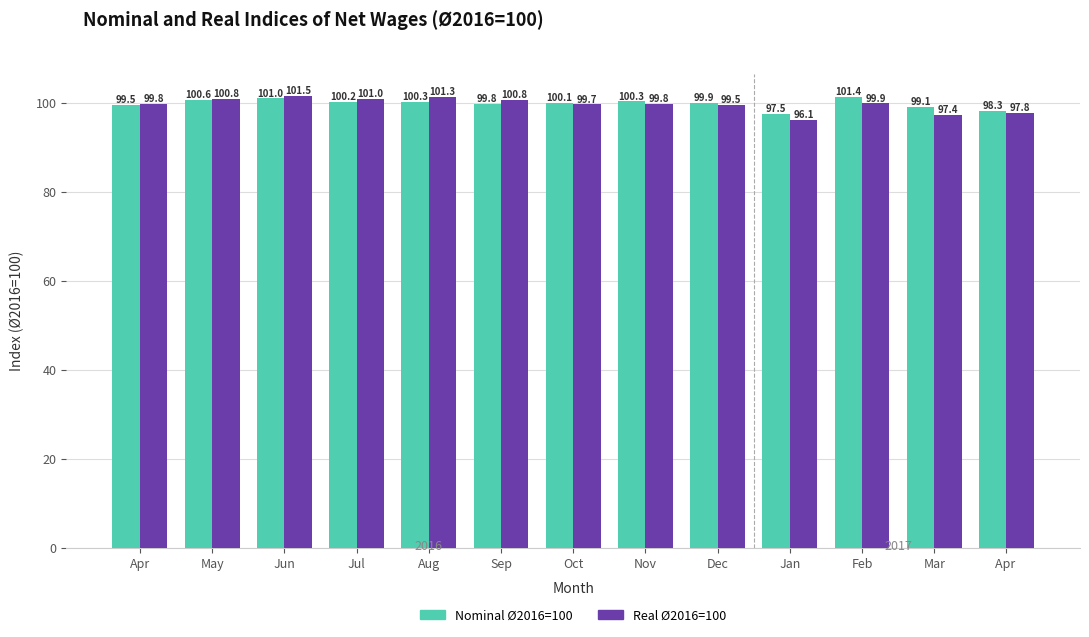

Which series has the largest total across all categories?

Nominal Ø2016=100